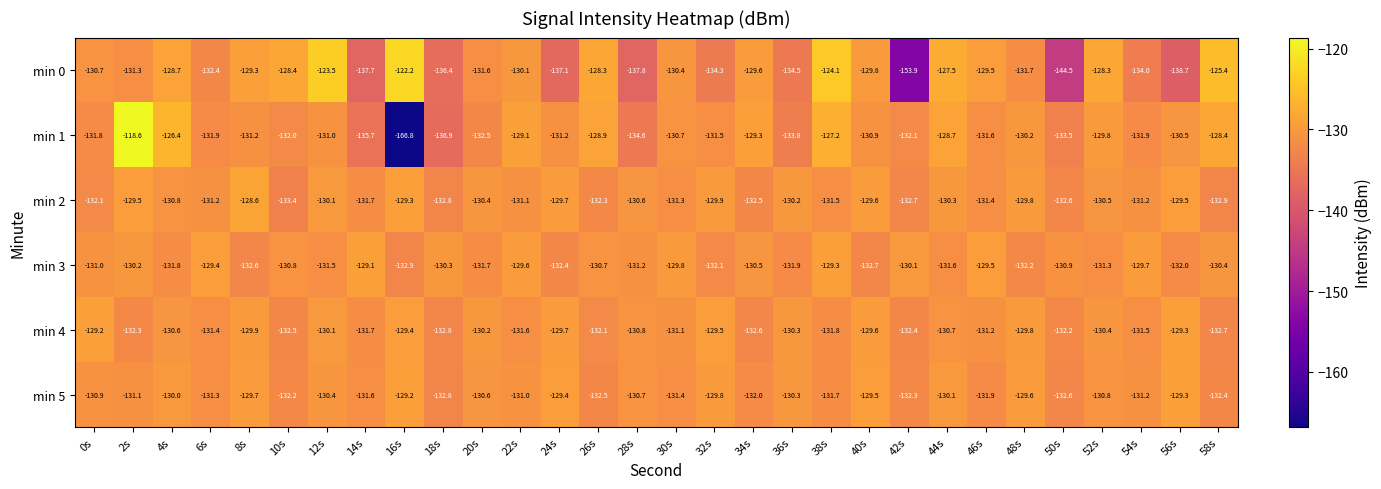

Is it true that min 4 equals -69.7 at 24s?

False